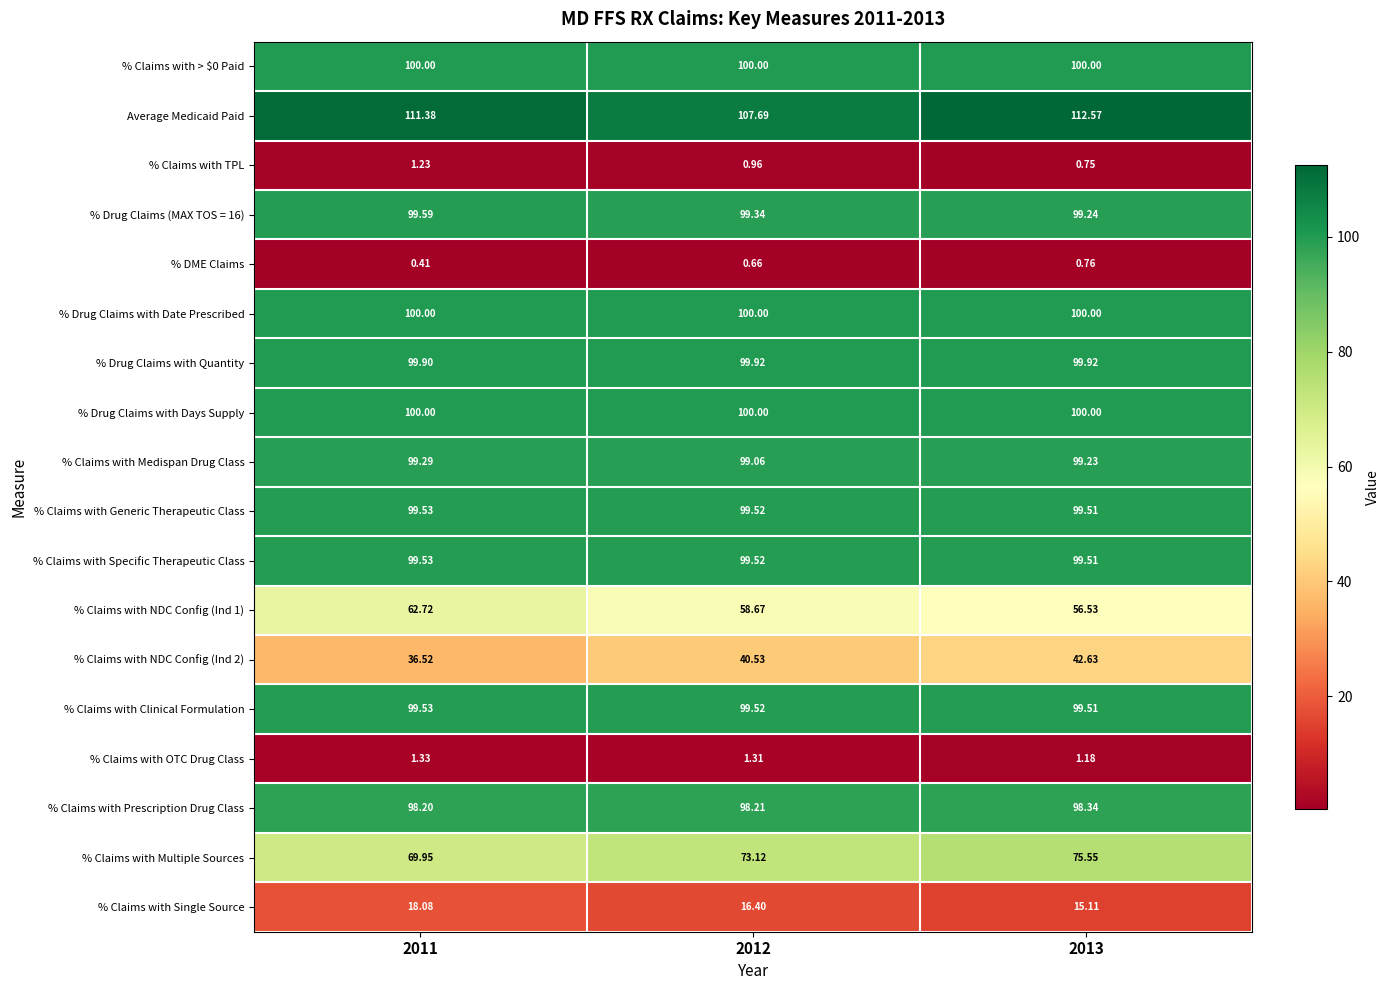

Which series changed the most between 2012 and 2013?

Average Medicaid Paid